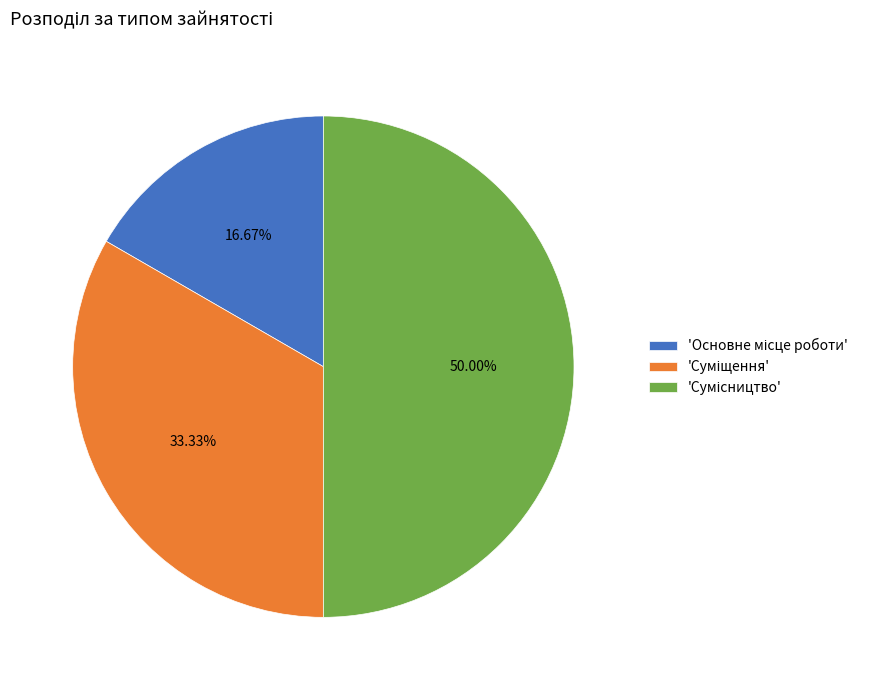

How many slices are in this pie chart?

3